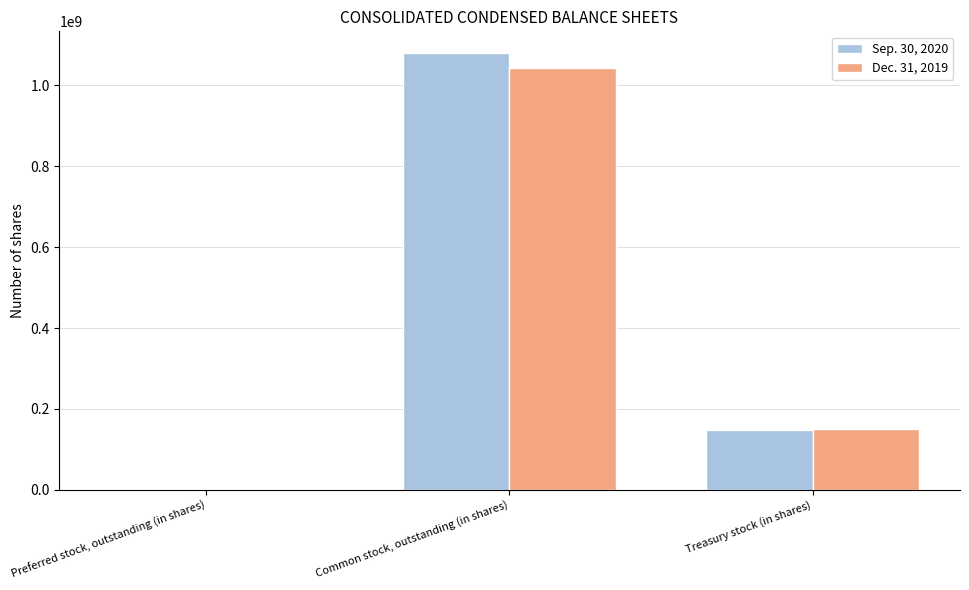

What is the maximum value shown in the chart?

1079959455